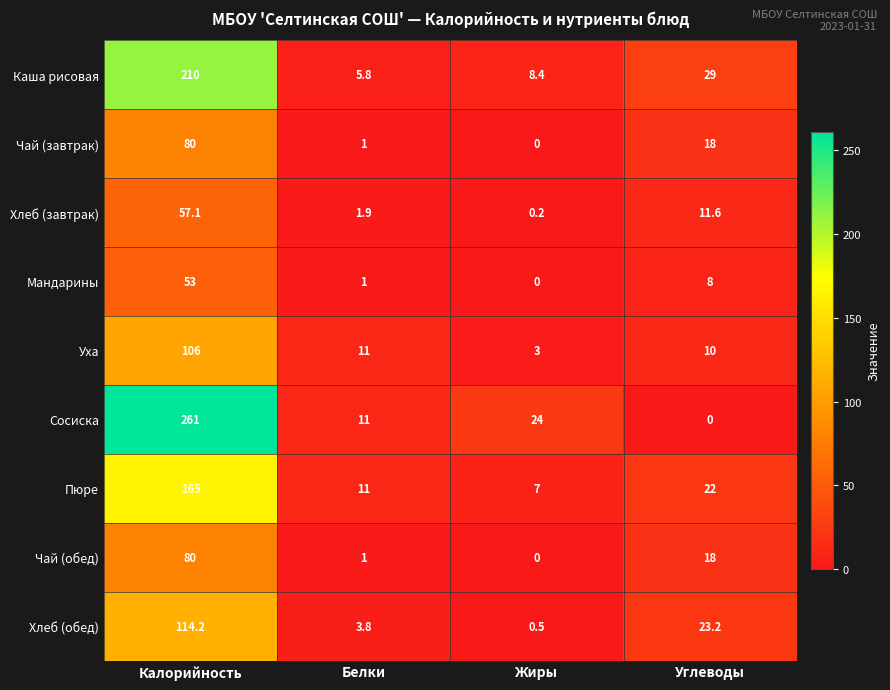

How many data points in Чай (обед) are less than 18?

2